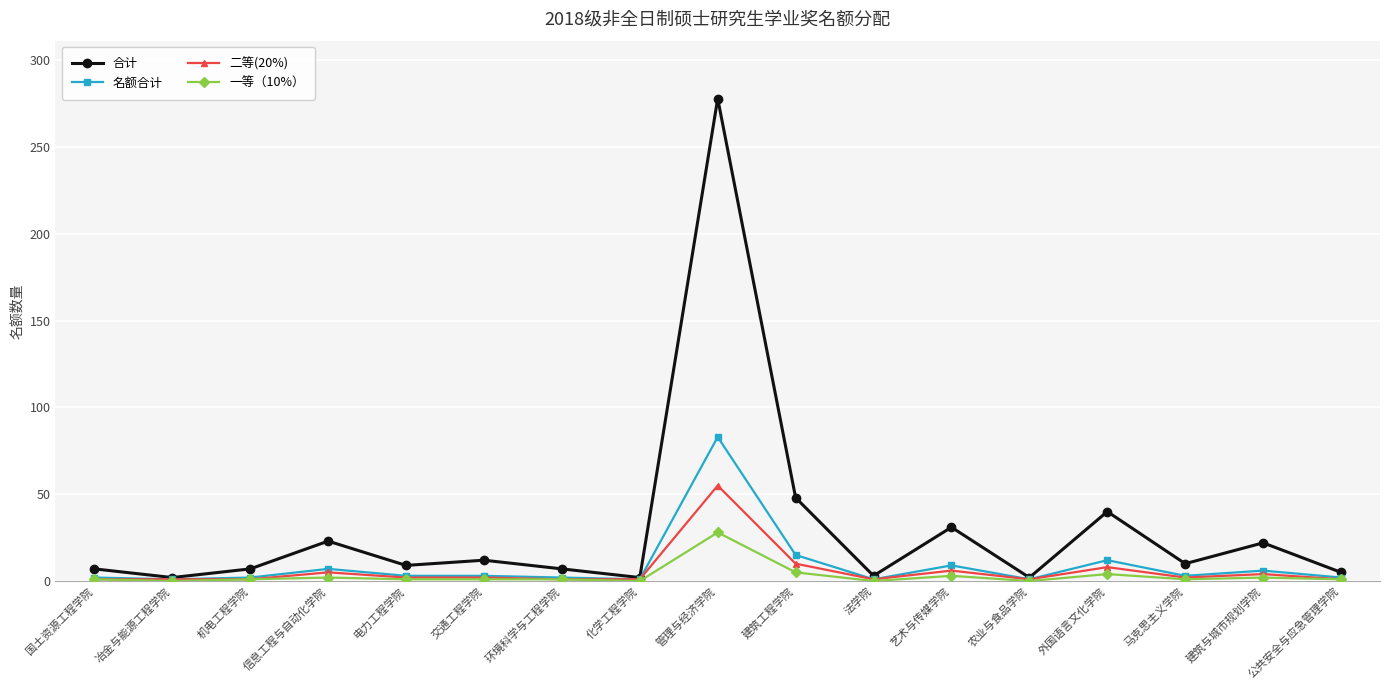

What is the sum of all 合计 values?

508